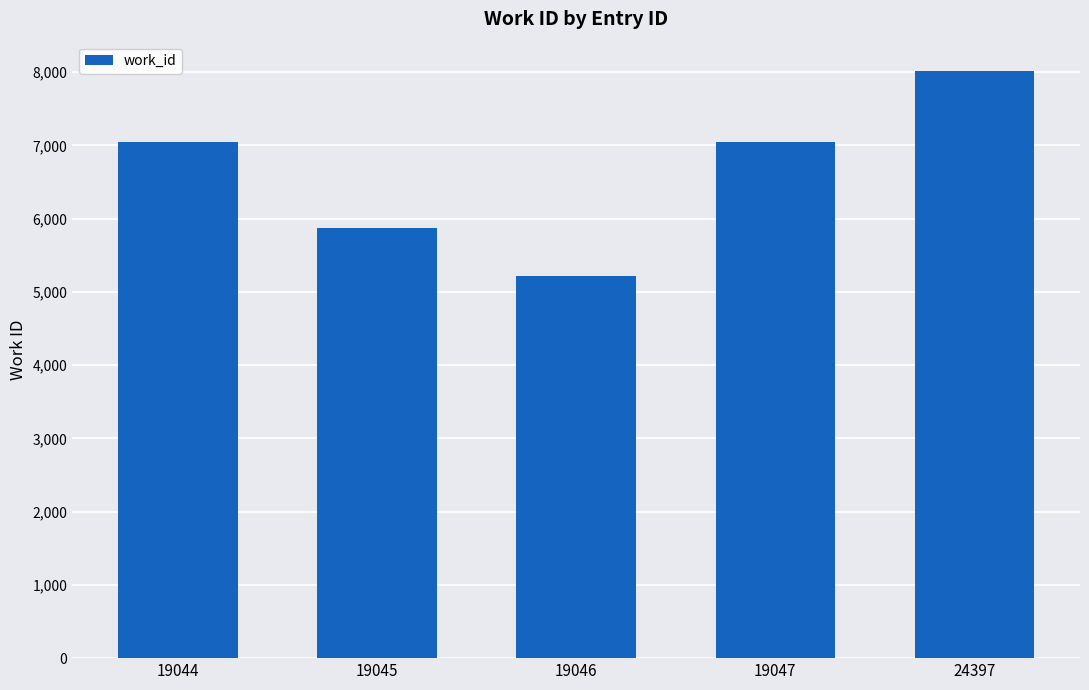

The value at 24397 is 2726. True or false?

False